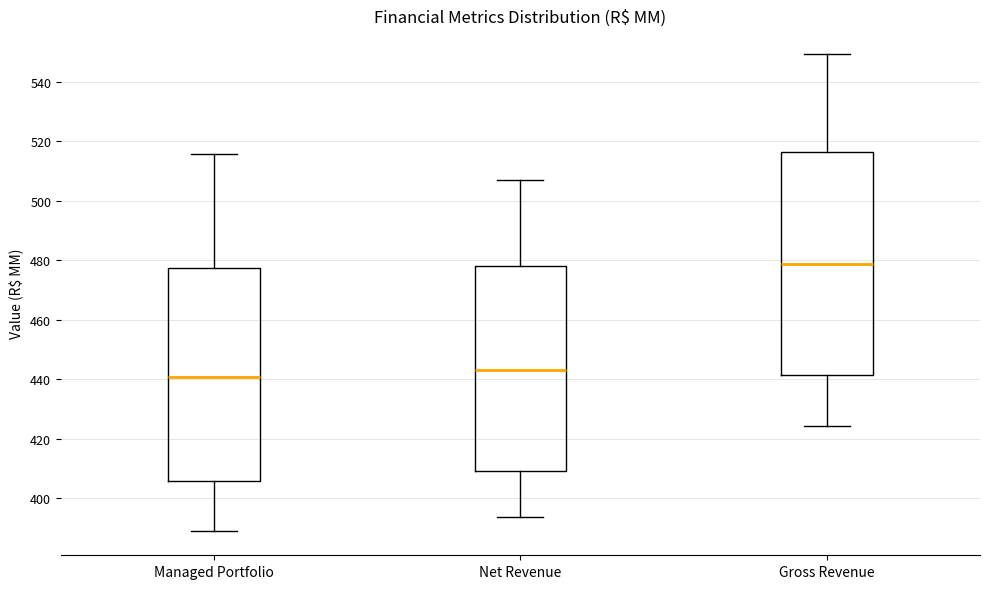

Reading left to right, read every box against the y-axis: the position of its median line, the range the box covers, and the ends of its whiskers. The values are not printed on the chart, so give them approximately, as read against the axis.

Managed Portfolio: median 440, box 406 to 478, whiskers 388 to 516
Net Revenue: median 444, box 410 to 478, whiskers 394 to 508
Gross Revenue: median 478, box 442 to 516, whiskers 424 to 550